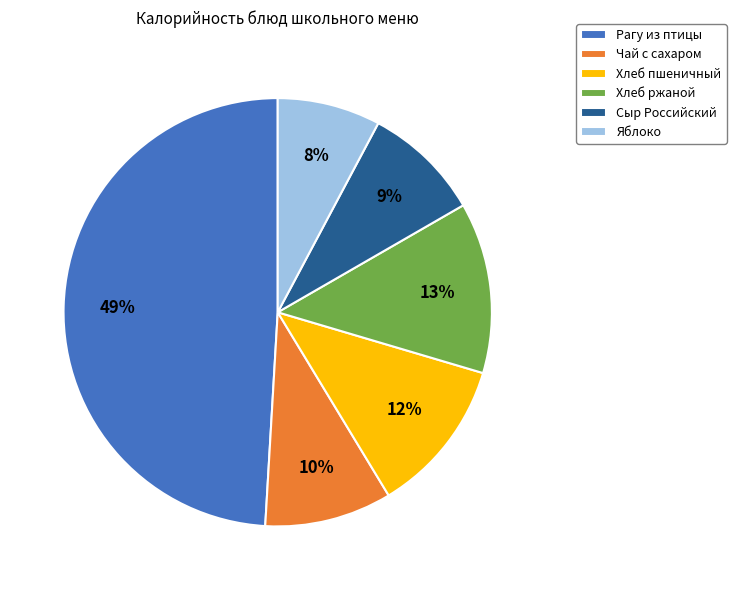

Which slice is the largest?

Рагу из птицы